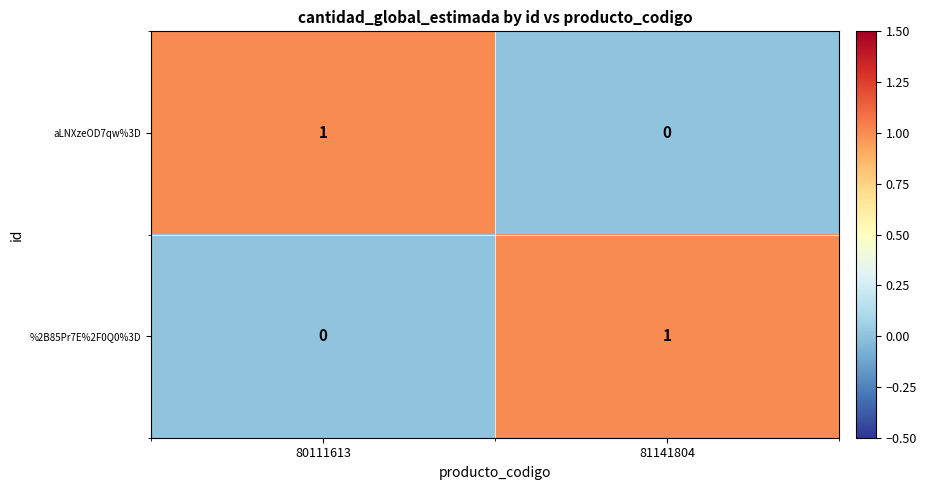

At 80111613, list the series in order from largest to smallest.

aLNXzeOD7qw%3D, %2B85Pr7E%2F0Q0%3D